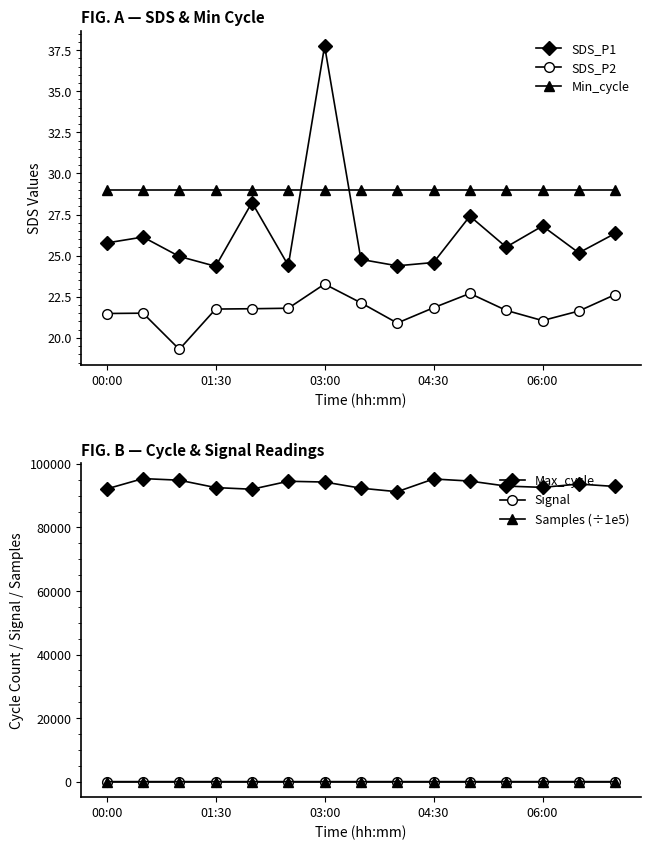

What is the maximum value for Min_cycle?

29.0